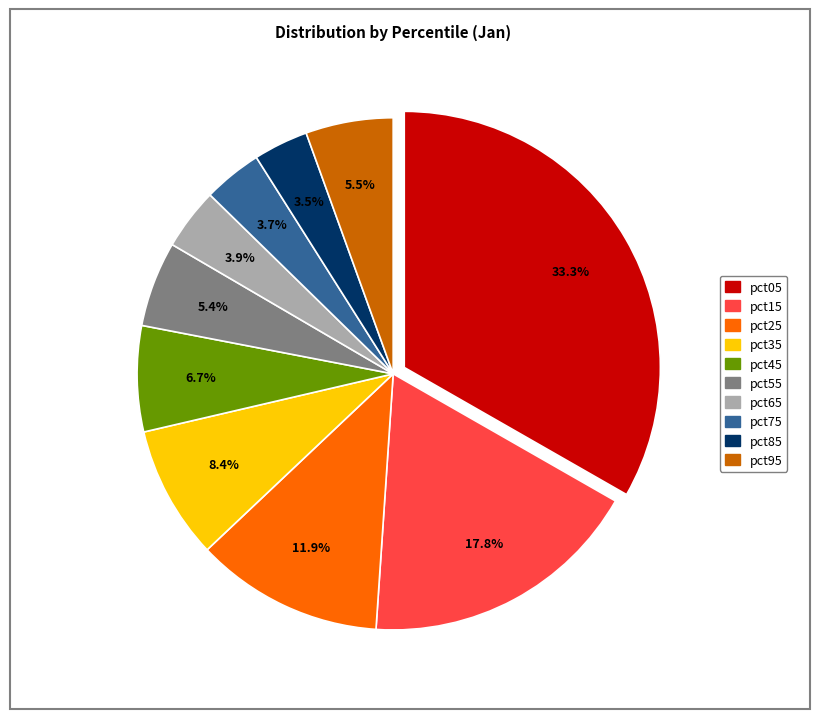

What is the total percentage of pct95 and pct55?

10.9%